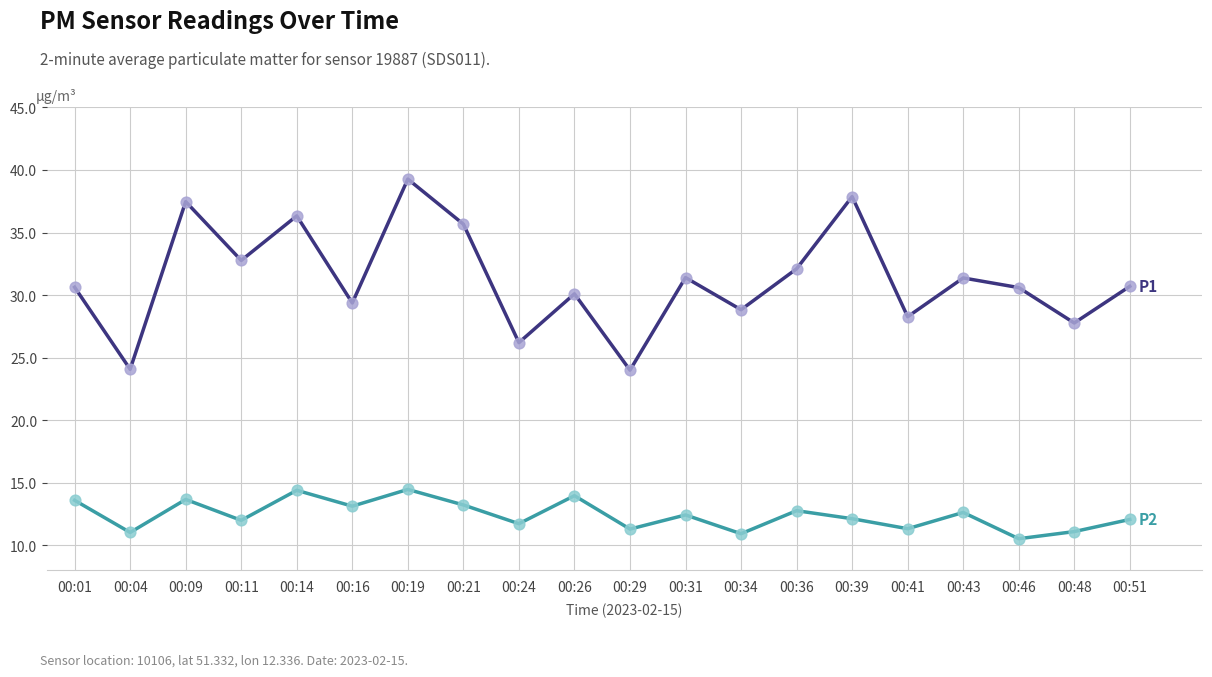

At which category is the sum across all series the highest?

00:19